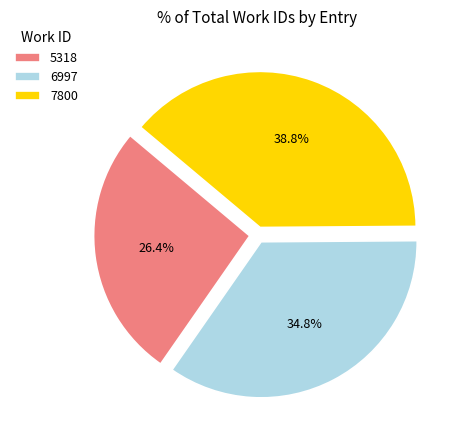

How many segments does this pie chart have?

3